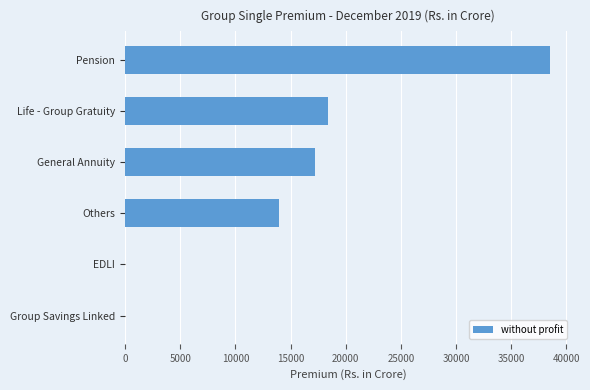

How many data points does each series have?

6